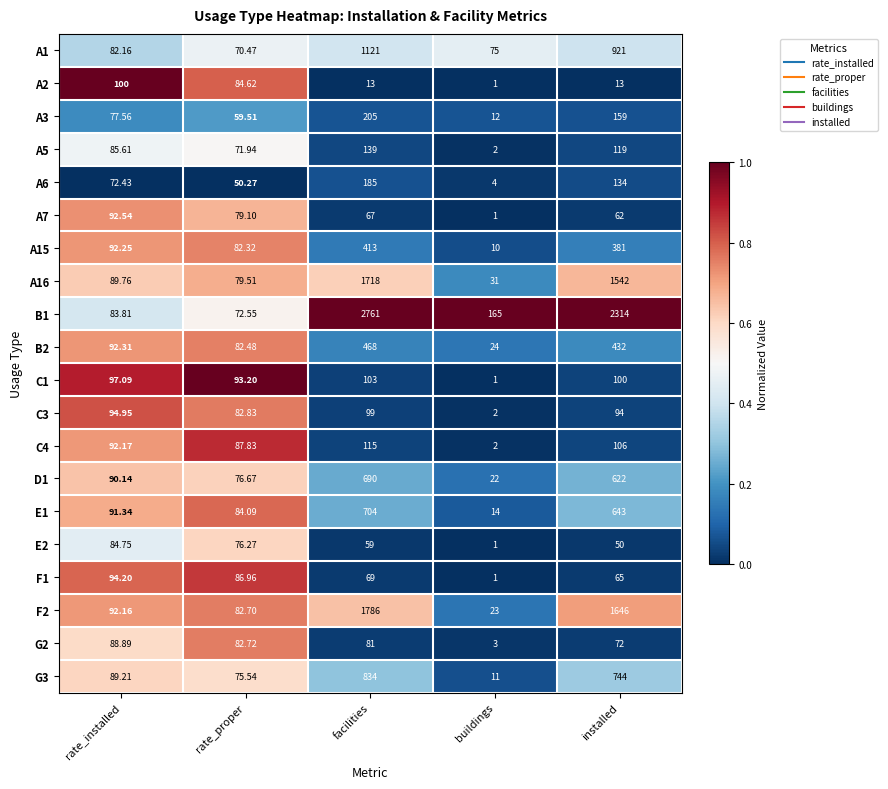

Which category has the lowest value in the C4 series?

buildings